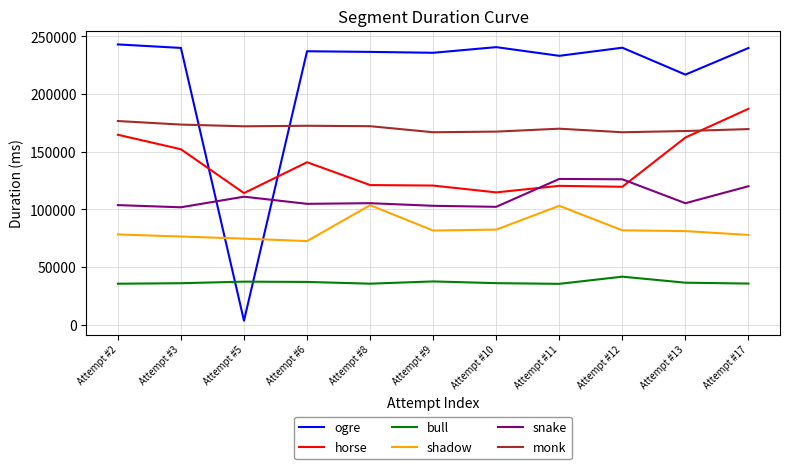

Rank the series by their maximum value, from highest to lowest.

ogre, horse, monk, snake, shadow, bull